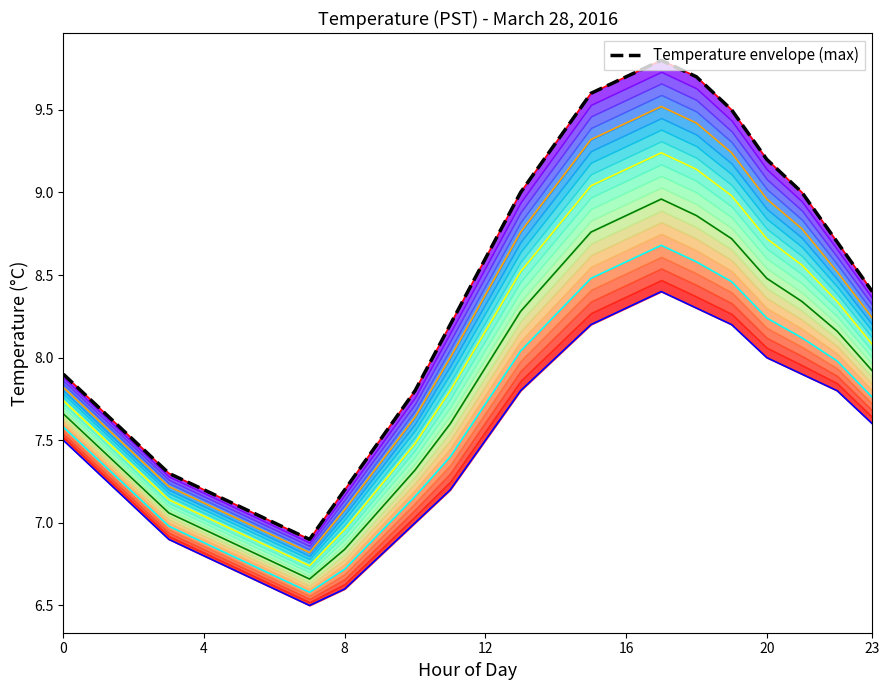

How many interior local peaks does the Value_max series have?

1